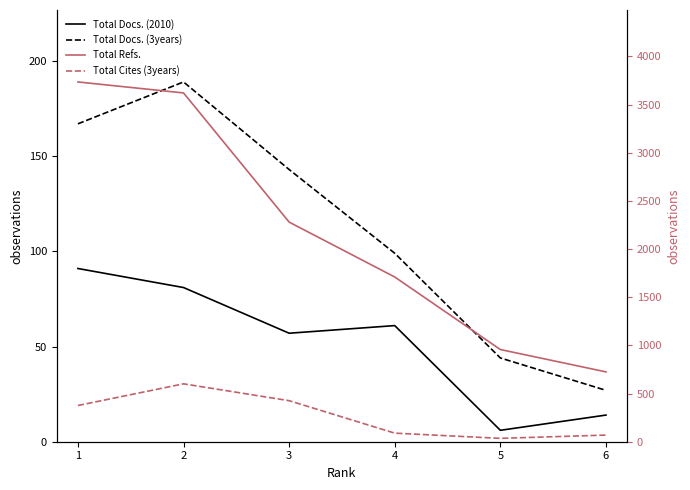

Is the value of Total Docs. (3years) at 2 greater than the value of Total Docs. (2010) at 1?

Yes